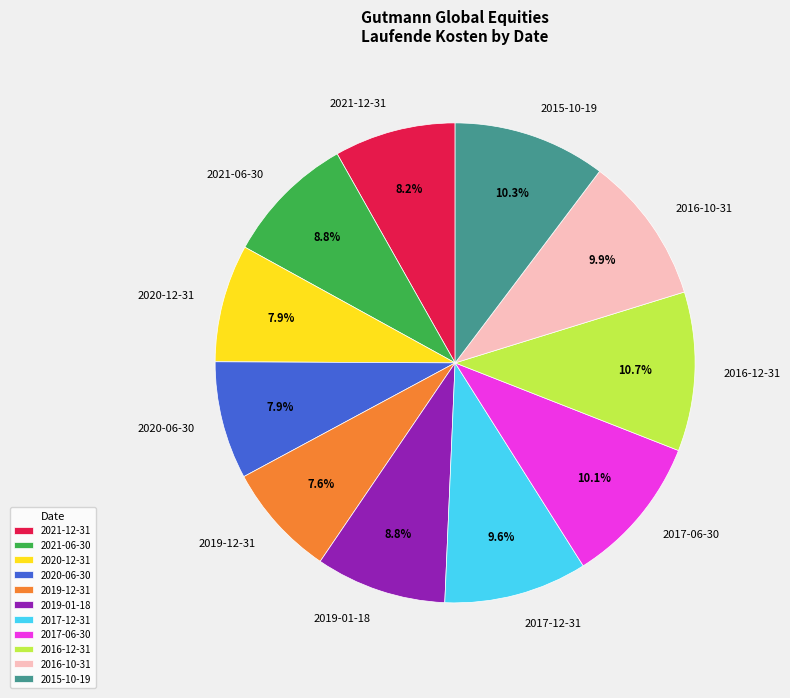

How many segments does this pie chart have?

11